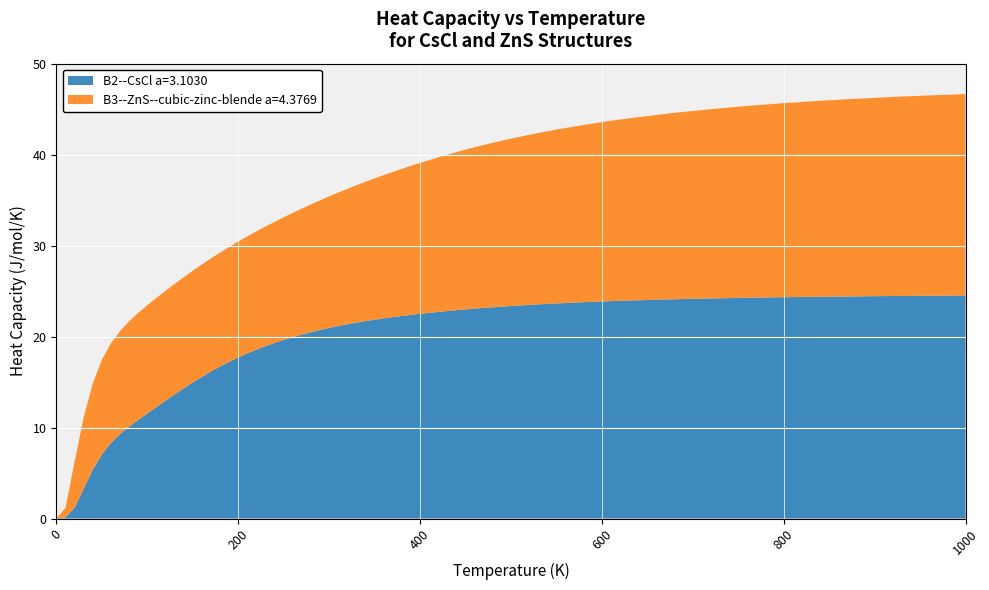

What is the highest value of the B2--CsCl a=3.1030 series?

24.5